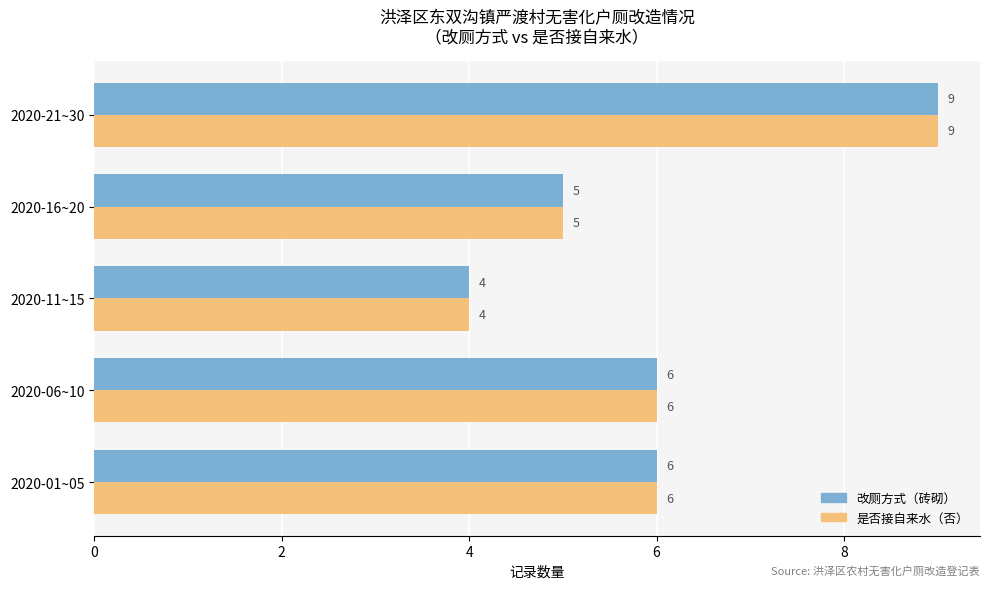

Which category has the lowest value in the 是否接自来水（否） series?

2020-11~15